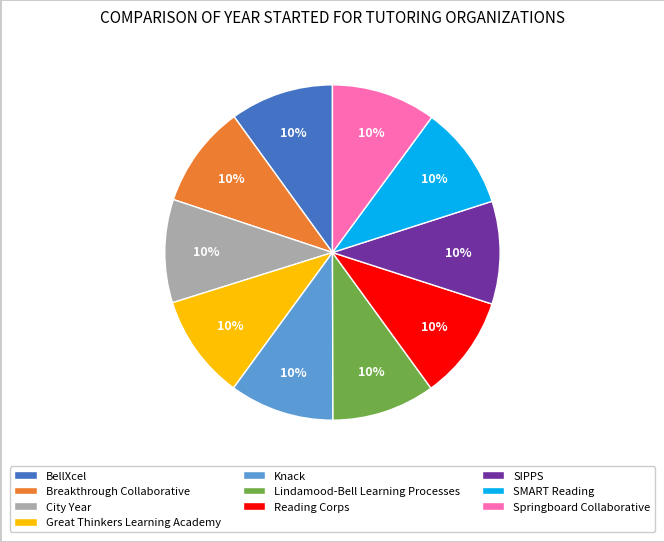

What percentage is the SIPPS slice, to the nearest percent?

10%